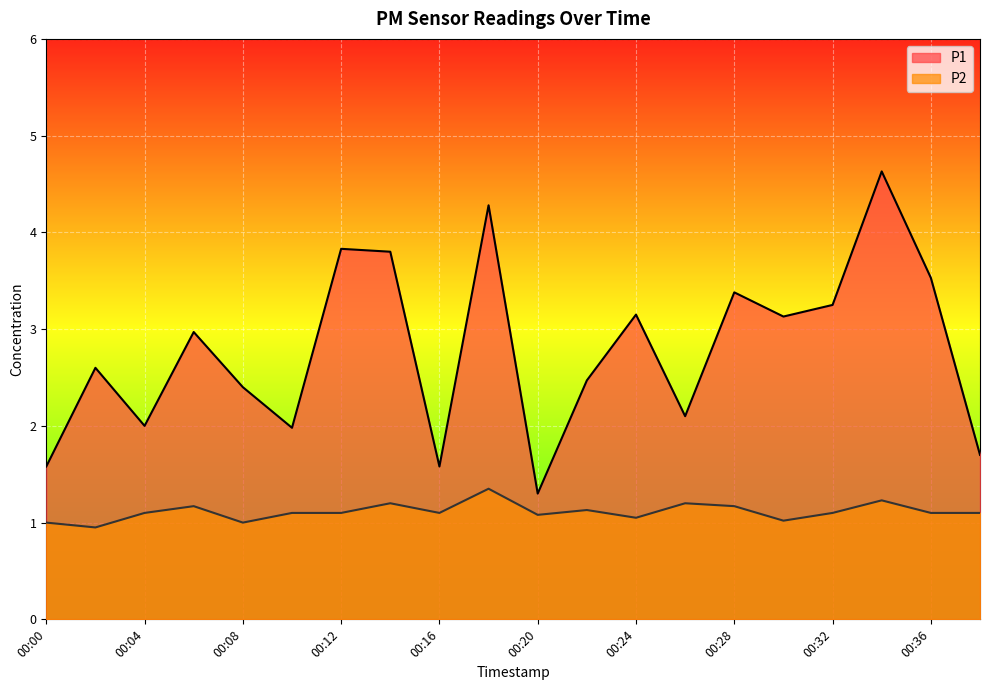

Rank the series by their maximum value, from highest to lowest.

P1, P2